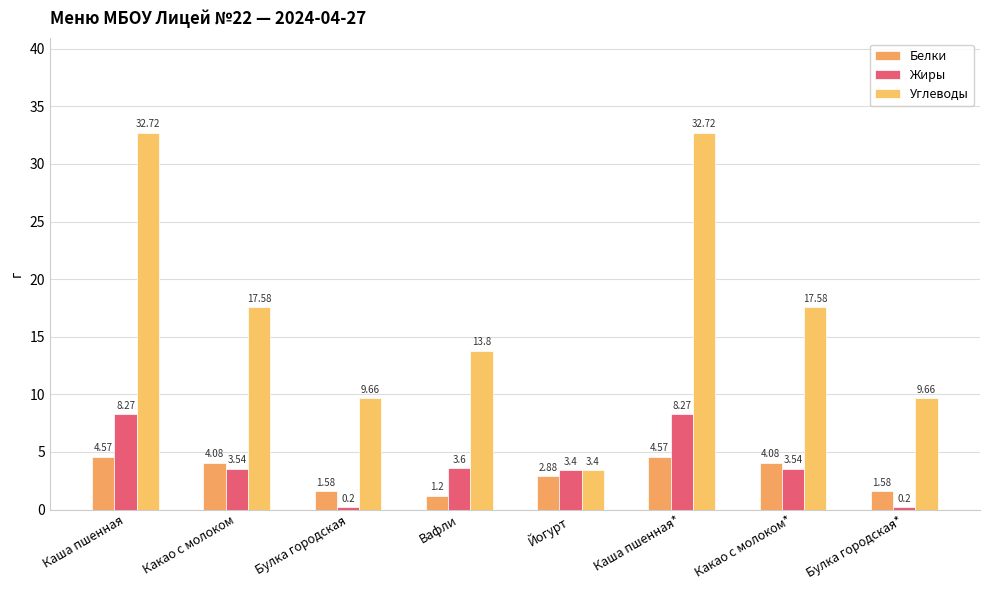

What are all the series names shown in the legend?

Белки, Жиры, Углеводы